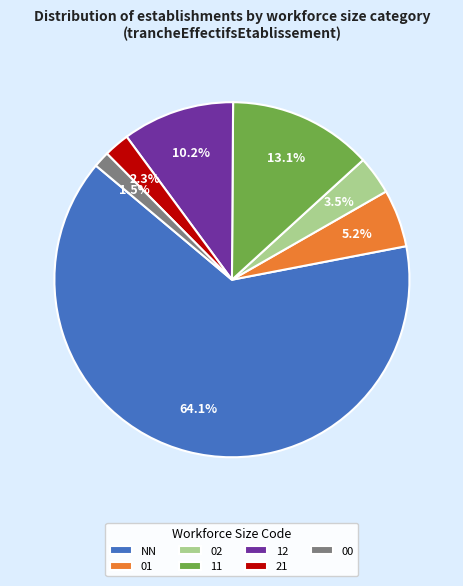

Which category accounts for the majority?

NN